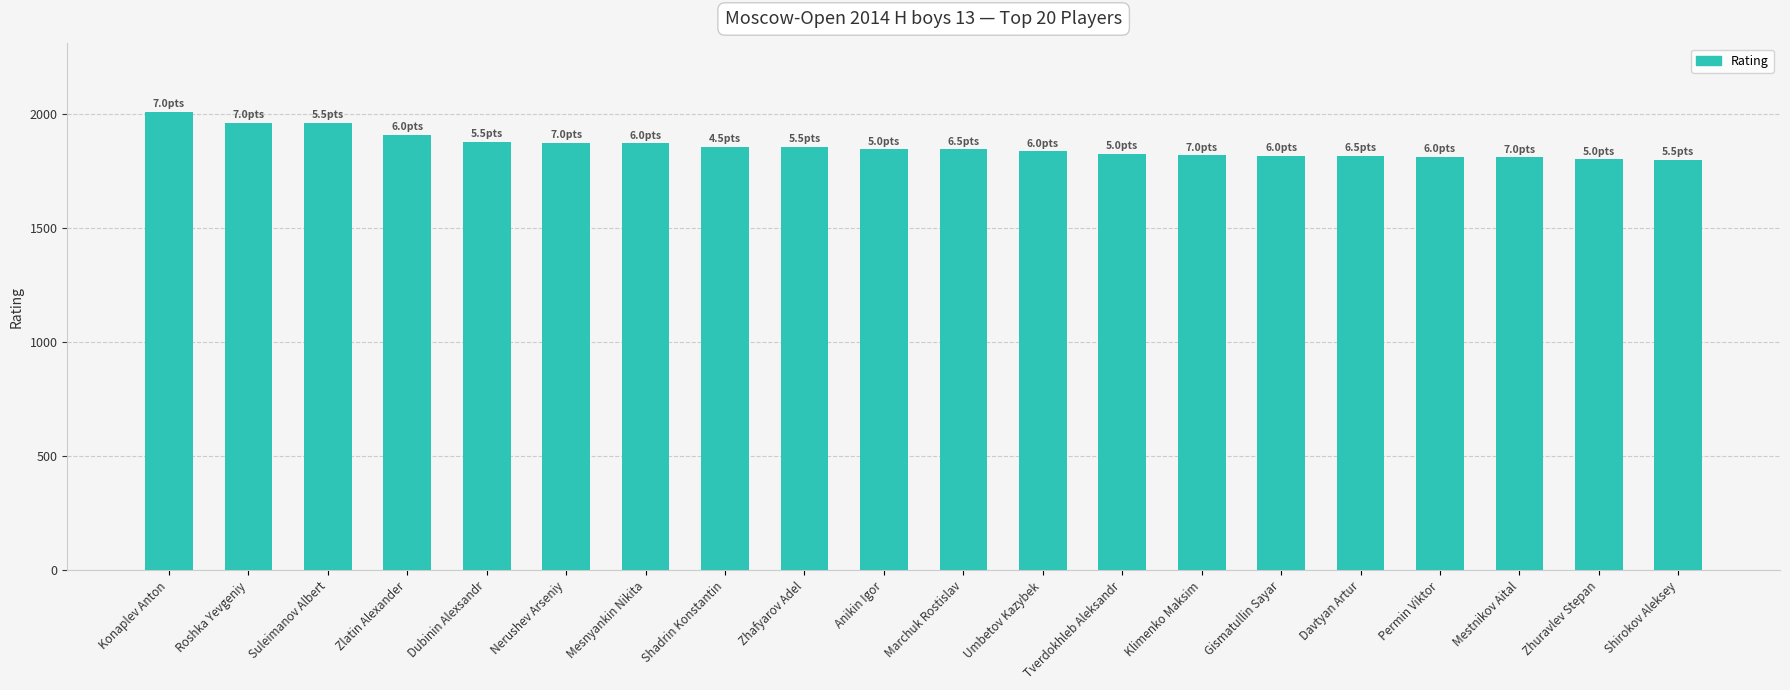

What is the label of the 14th bar from the left?

Klimenko Maksim